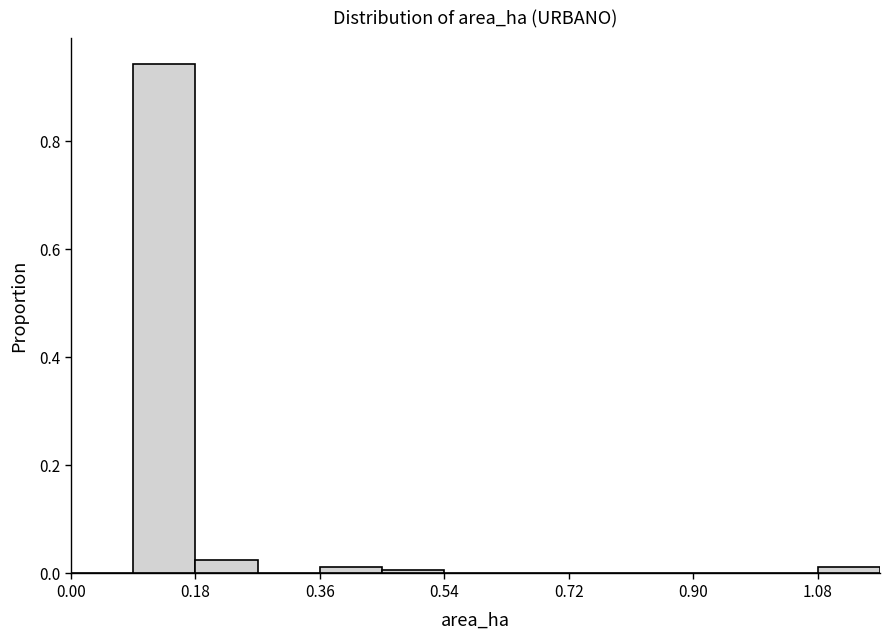

Reading left to right, list every bar in this chart as the range it spans on the x-axis followed by its height. Neither the bar edges nor the heights are printed on the chart, so give them approximately, as read against the axes.

0.00 to 0.09: 0
0.09 to 0.18: 0.94
0.18 to 0.27: 0.02
0.27 to 0.36: 0
0.36 to 0.45: under 0.02
0.45 to 0.54: under 0.02
0.54 to 0.63: 0
0.63 to 0.72: 0
0.72 to 0.81: 0
0.81 to 0.90: 0
0.90 to 0.99: 0
0.99 to 1.08: 0
1.08 to 1.17: under 0.02